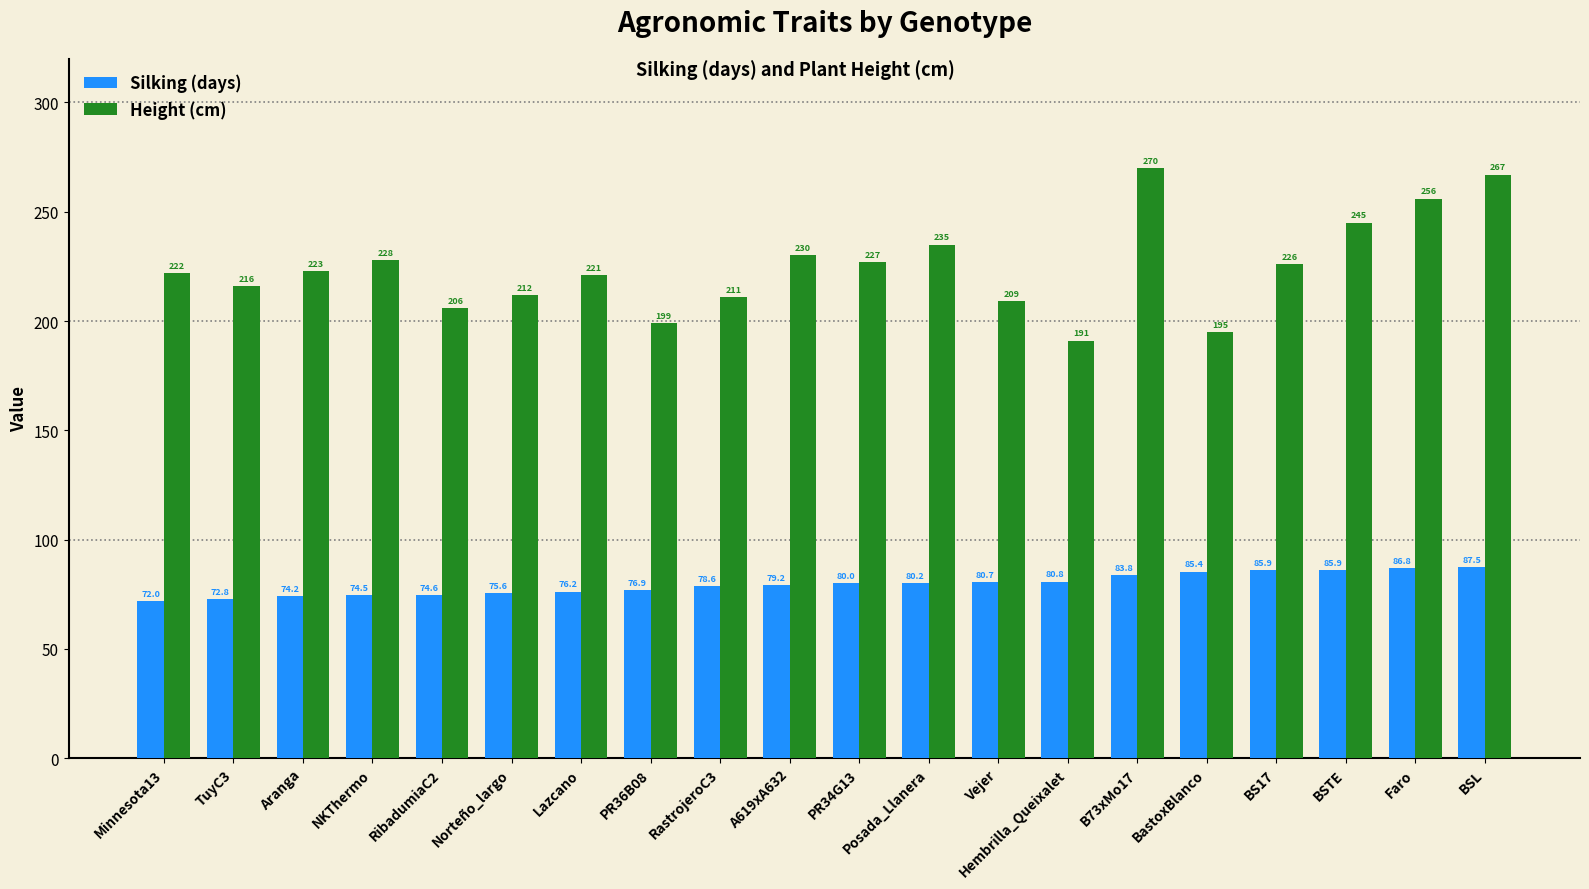

The value of Height (cm) at PR36B08 is 199.0. True or false?

True